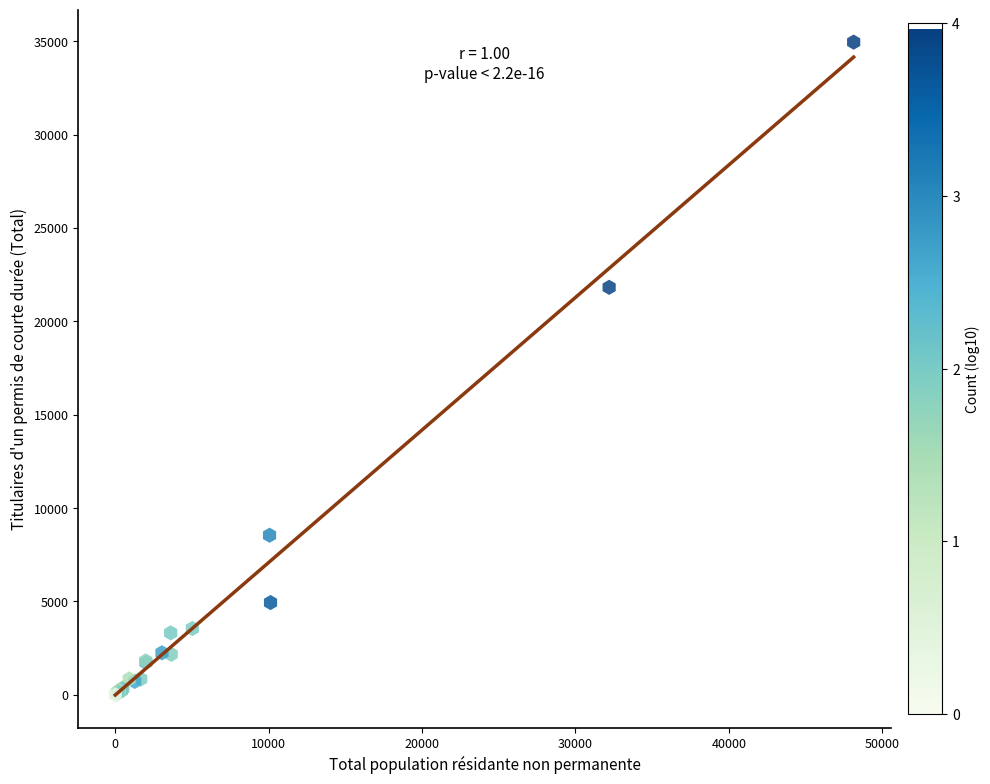

What Y value in the scatter plot is closest to 17479?

21822